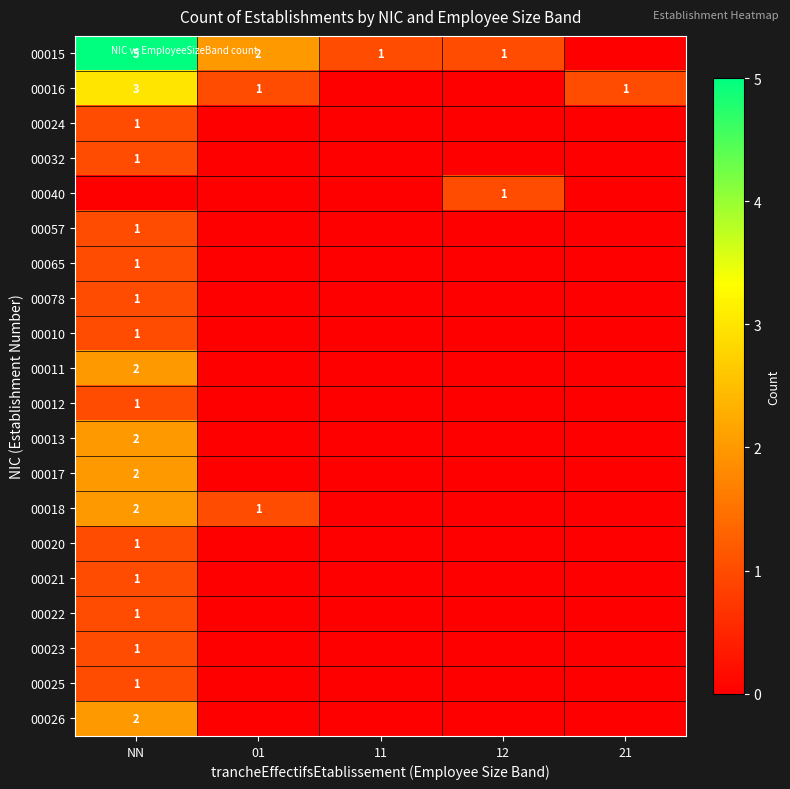

How many positive values does the 00057 series have?

1